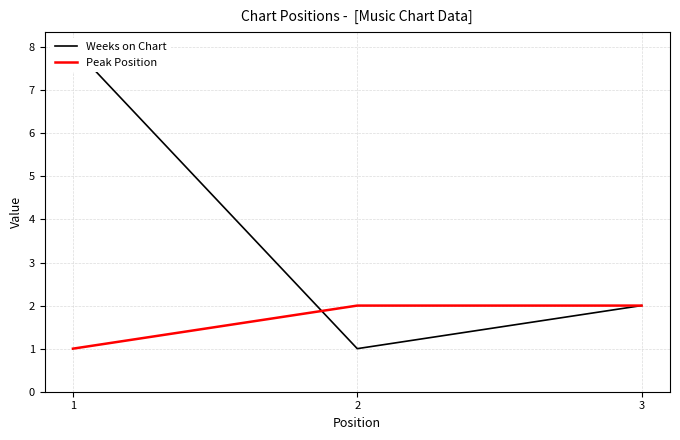

How many distinct data groups are displayed?

2